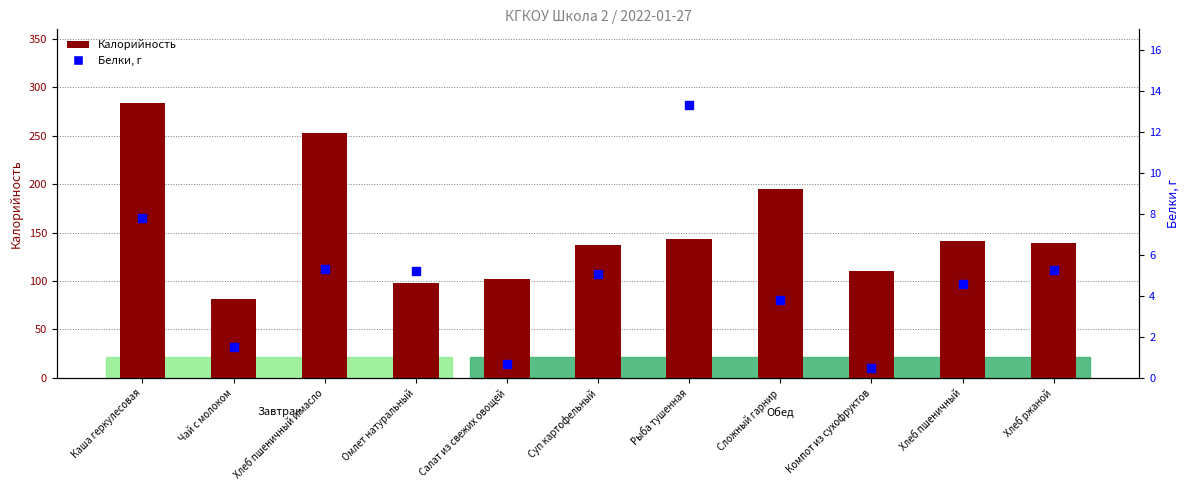

Which series contains the lowest Y value?

Белки